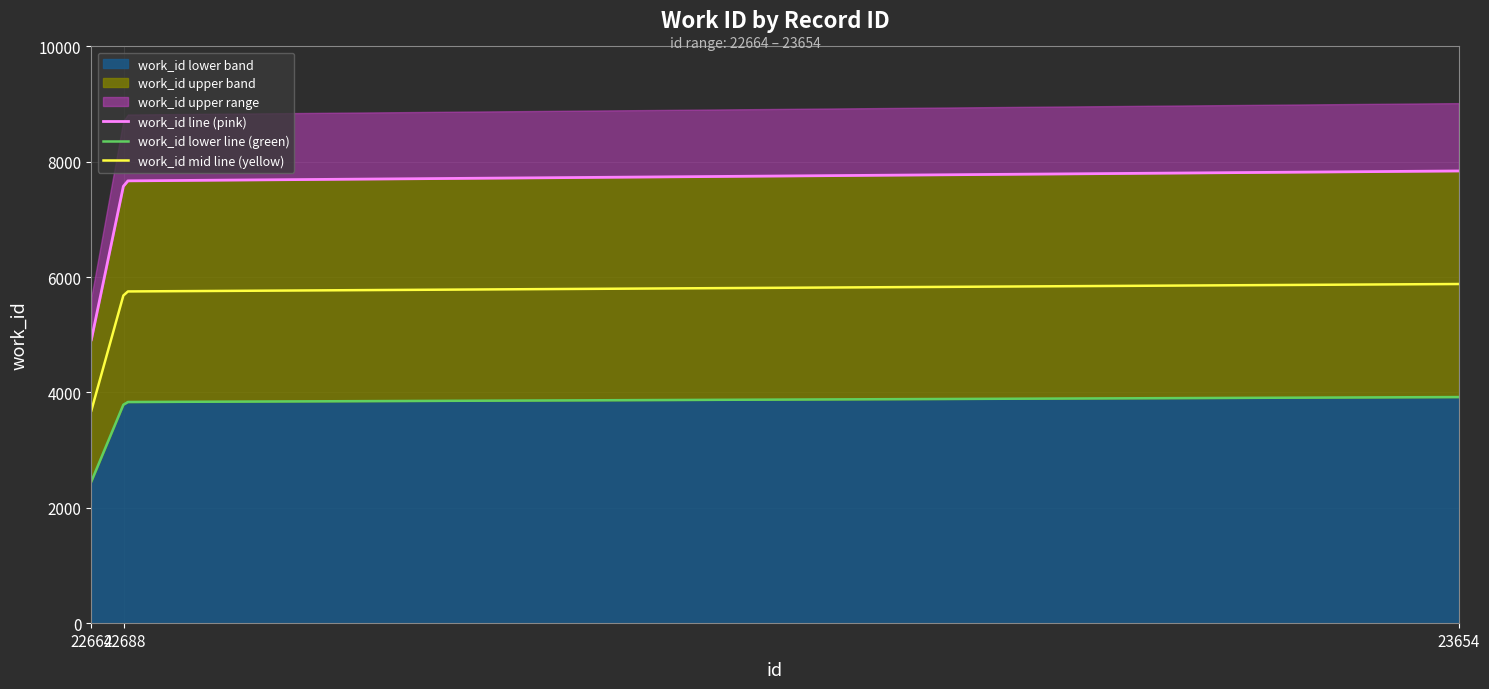

What is the difference between the maximum and minimum values?

2927